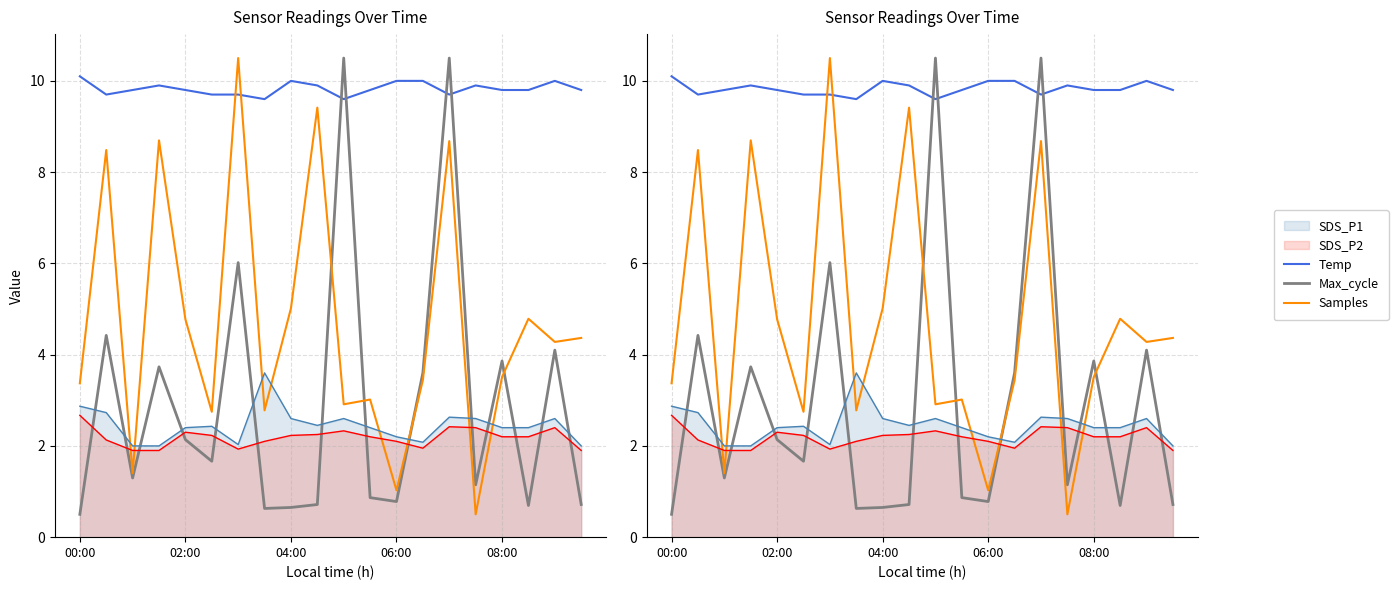

What is the minimum value for Samples?

0.5